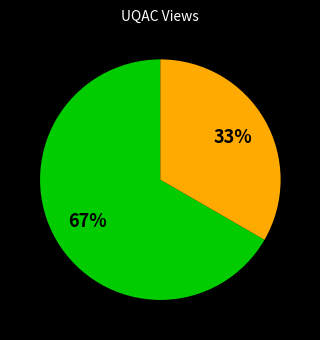

Does any single category account for the majority?

Yes